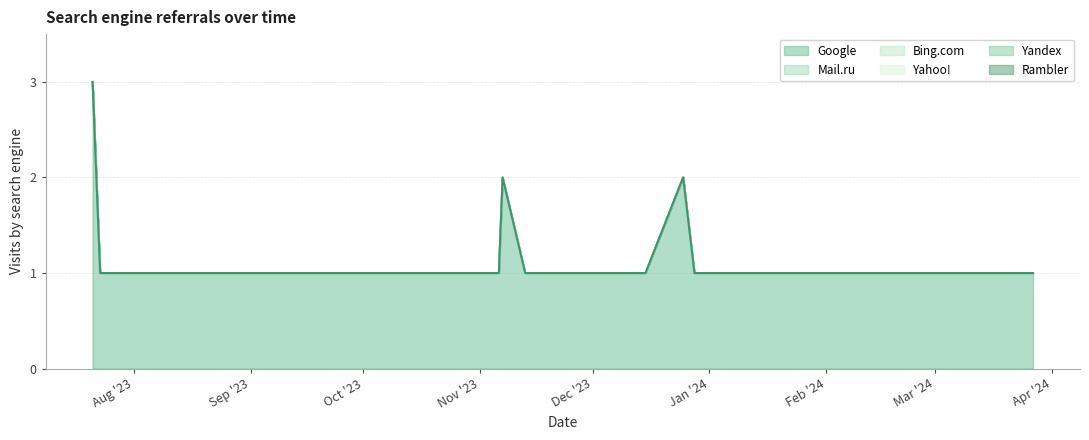

Reading right to left, list all the values displayed in this chart.

Google: 2024-03-27=1	2024-02-27=1	2024-02-26=1	2023-12-28=1	2023-12-25=2	2023-12-15=1	2023-12-08=1	2023-12-04=1	2023-12-03=1	2023-11-28=1	2023-11-15=1	2023-11-13=1	2023-11-07=2	2023-11-06=1	2023-10-27=1	2023-10-26=1	2023-10-10=1	2023-10-06=1	2023-09-20=1	2023-09-19=1	2023-09-12=1	2023-09-05=1	2023-09-04=1	2023-09-02=1	2023-08-17=1	2023-08-16=1	2023-08-15=1	2023-08-09=1	2023-08-07=1	2023-08-04=1	2023-08-03=1	2023-07-31=1	2023-07-29=1	2023-07-28=1	2023-07-27=1	2023-07-26=1	2023-07-24=1	2023-07-23=1	2023-07-21=3
Mail.ru: 2024-03-27=0	2024-02-27=0	2024-02-26=0	2023-12-28=0	2023-12-25=0	2023-12-15=0	2023-12-08=0	2023-12-04=0	2023-12-03=0	2023-11-28=0	2023-11-15=0	2023-11-13=0	2023-11-07=0	2023-11-06=0	2023-10-27=0	2023-10-26=0	2023-10-10=0	2023-10-06=0	2023-09-20=0	2023-09-19=0	2023-09-12=0	2023-09-05=0	2023-09-04=0	2023-09-02=0	2023-08-17=0	2023-08-16=0	2023-08-15=0	2023-08-09=0	2023-08-07=0	2023-08-04=0	2023-08-03=0	2023-07-31=0	2023-07-29=0	2023-07-28=0	2023-07-27=0	2023-07-26=0	2023-07-24=0	2023-07-23=0	2023-07-21=0
Bing.com: 2024-03-27=0	2024-02-27=0	2024-02-26=0	2023-12-28=0	2023-12-25=0	2023-12-15=0	2023-12-08=0	2023-12-04=0	2023-12-03=0	2023-11-28=0	2023-11-15=0	2023-11-13=0	2023-11-07=0	2023-11-06=0	2023-10-27=0	2023-10-26=0	2023-10-10=0	2023-10-06=0	2023-09-20=0	2023-09-19=0	2023-09-12=0	2023-09-05=0	2023-09-04=0	2023-09-02=0	2023-08-17=0	2023-08-16=0	2023-08-15=0	2023-08-09=0	2023-08-07=0	2023-08-04=0	2023-08-03=0	2023-07-31=0	2023-07-29=0	2023-07-28=0	2023-07-27=0	2023-07-26=0	2023-07-24=0	2023-07-23=0	2023-07-21=0
Yahoo!: 2024-03-27=0	2024-02-27=0	2024-02-26=0	2023-12-28=0	2023-12-25=0	2023-12-15=0	2023-12-08=0	2023-12-04=0	2023-12-03=0	2023-11-28=0	2023-11-15=0	2023-11-13=0	2023-11-07=0	2023-11-06=0	2023-10-27=0	2023-10-26=0	2023-10-10=0	2023-10-06=0	2023-09-20=0	2023-09-19=0	2023-09-12=0	2023-09-05=0	2023-09-04=0	2023-09-02=0	2023-08-17=0	2023-08-16=0	2023-08-15=0	2023-08-09=0	2023-08-07=0	2023-08-04=0	2023-08-03=0	2023-07-31=0	2023-07-29=0	2023-07-28=0	2023-07-27=0	2023-07-26=0	2023-07-24=0	2023-07-23=0	2023-07-21=0
Yandex: 2024-03-27=0	2024-02-27=0	2024-02-26=0	2023-12-28=0	2023-12-25=0	2023-12-15=0	2023-12-08=0	2023-12-04=0	2023-12-03=0	2023-11-28=0	2023-11-15=0	2023-11-13=0	2023-11-07=0	2023-11-06=0	2023-10-27=0	2023-10-26=0	2023-10-10=0	2023-10-06=0	2023-09-20=0	2023-09-19=0	2023-09-12=0	2023-09-05=0	2023-09-04=0	2023-09-02=0	2023-08-17=0	2023-08-16=0	2023-08-15=0	2023-08-09=0	2023-08-07=0	2023-08-04=0	2023-08-03=0	2023-07-31=0	2023-07-29=0	2023-07-28=0	2023-07-27=0	2023-07-26=0	2023-07-24=0	2023-07-23=0	2023-07-21=0
Rambler: 2024-03-27=0	2024-02-27=0	2024-02-26=0	2023-12-28=0	2023-12-25=0	2023-12-15=0	2023-12-08=0	2023-12-04=0	2023-12-03=0	2023-11-28=0	2023-11-15=0	2023-11-13=0	2023-11-07=0	2023-11-06=0	2023-10-27=0	2023-10-26=0	2023-10-10=0	2023-10-06=0	2023-09-20=0	2023-09-19=0	2023-09-12=0	2023-09-05=0	2023-09-04=0	2023-09-02=0	2023-08-17=0	2023-08-16=0	2023-08-15=0	2023-08-09=0	2023-08-07=0	2023-08-04=0	2023-08-03=0	2023-07-31=0	2023-07-29=0	2023-07-28=0	2023-07-27=0	2023-07-26=0	2023-07-24=0	2023-07-23=0	2023-07-21=0